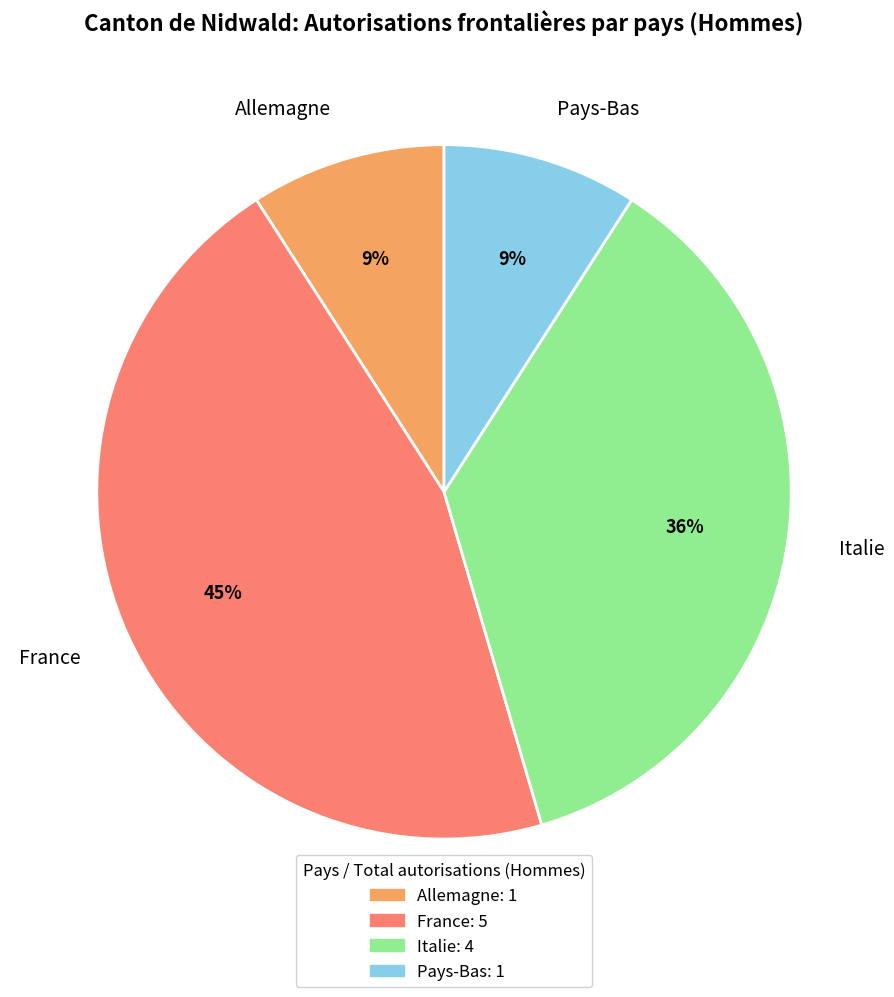

How many slices are in this pie chart?

4